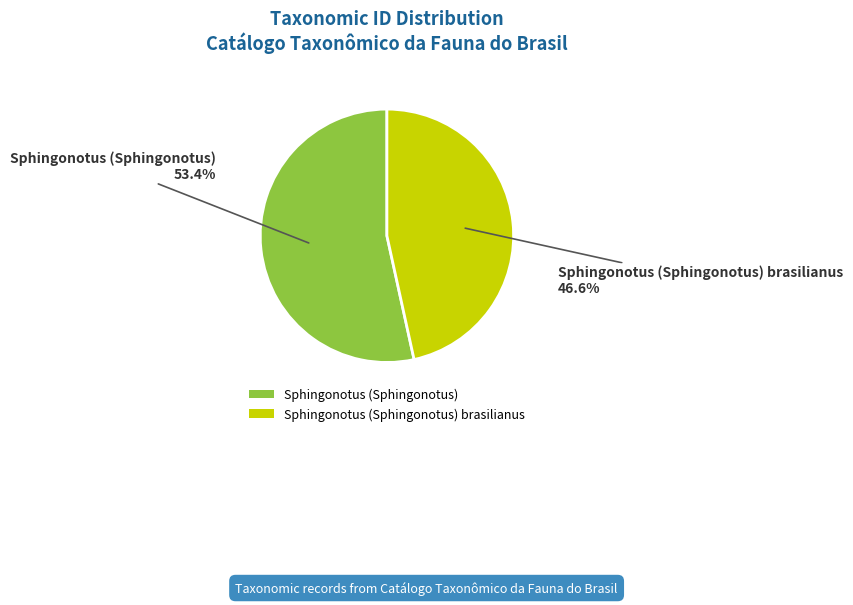

Is there any slice that represents more than half of the pie?

Yes